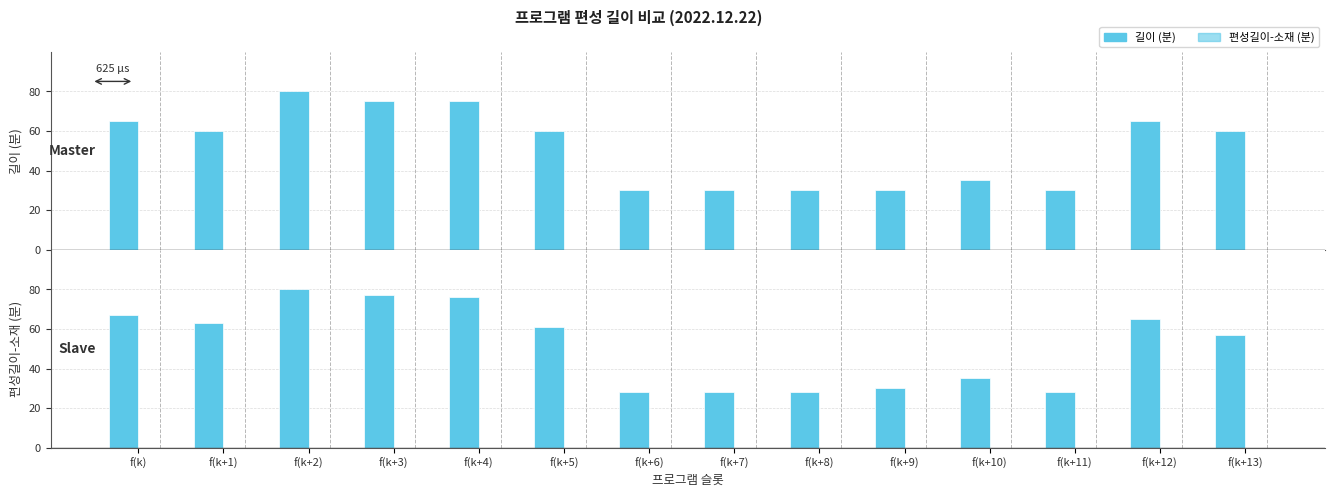

Count the number of categories in the chart.

14